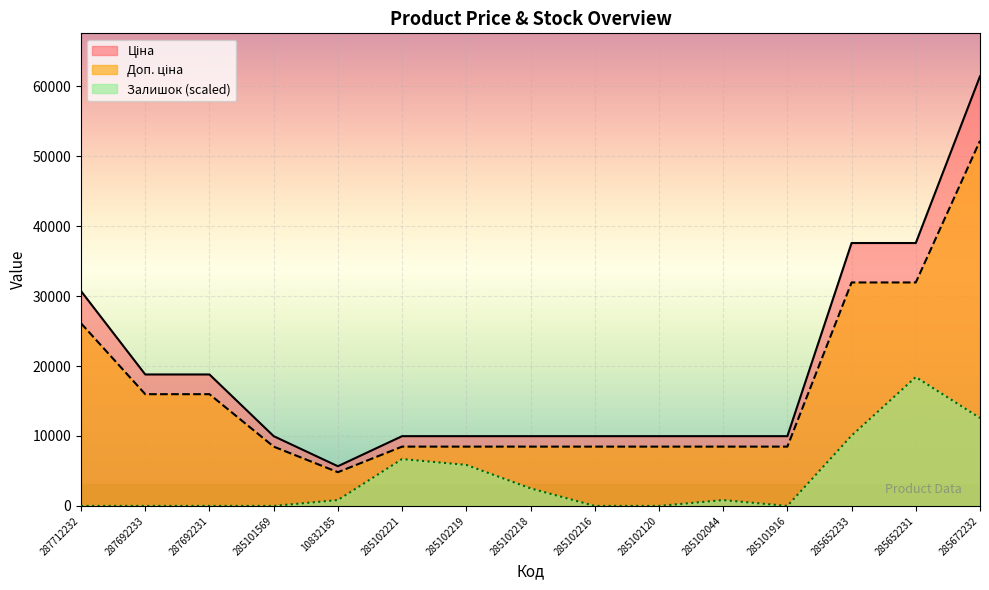

What position from the left is 285101569?

4